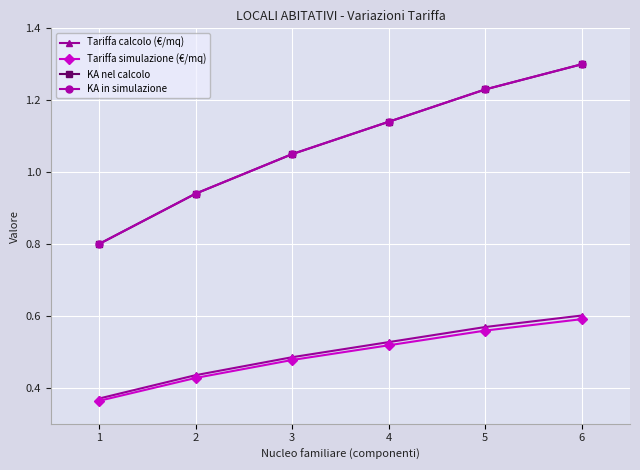

Reading left to right, extract all data points from this chart.

Tariffa calcolo (€/mq): 0.4	0.4	0.5	0.5	0.6	0.6
Tariffa simulazione (€/mq): 0.4	0.4	0.5	0.5	0.6	0.6
KA nel calcolo: 0.8	0.9	1.1	1.1	1.2	1.3
KA in simulazione: 0.8	0.9	1.1	1.1	1.2	1.3